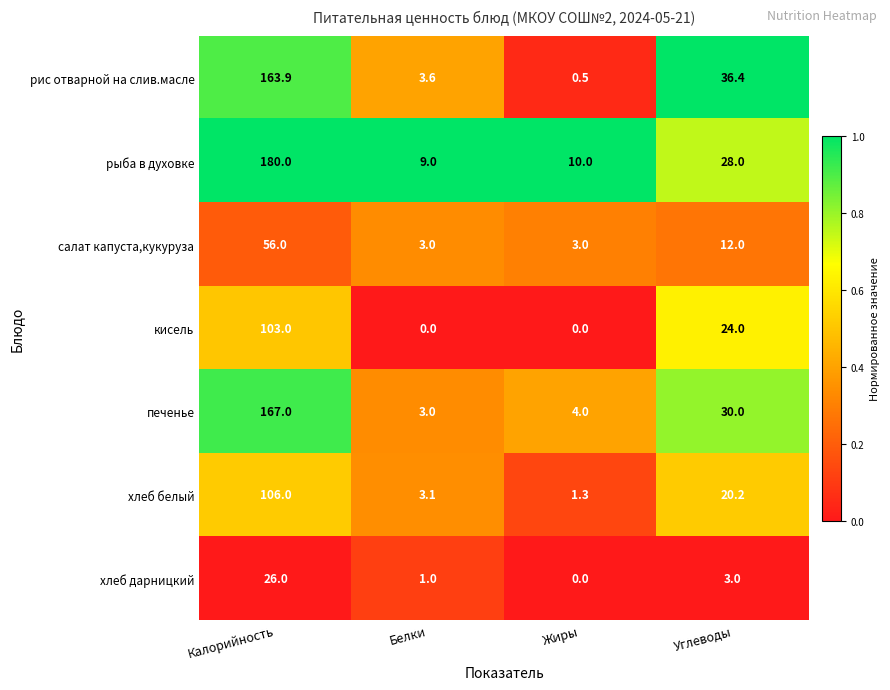

Reading right to left, transcribe all the data shown in this chart.

рис отварной на слив.масле: 36.4	0.5	3.6	163.9
рыба в духовке: 28.0	10.0	9.0	180.0
салат капуста,кукуруза: 12.0	3.0	3.0	56.0
кисель: 24.0	0.0	0.0	103.0
печенье: 30.0	4.0	3.0	167.0
хлеб белый: 20.2	1.3	3.1	106.0
хлеб дарницкий: 3.0	0.0	1.0	26.0